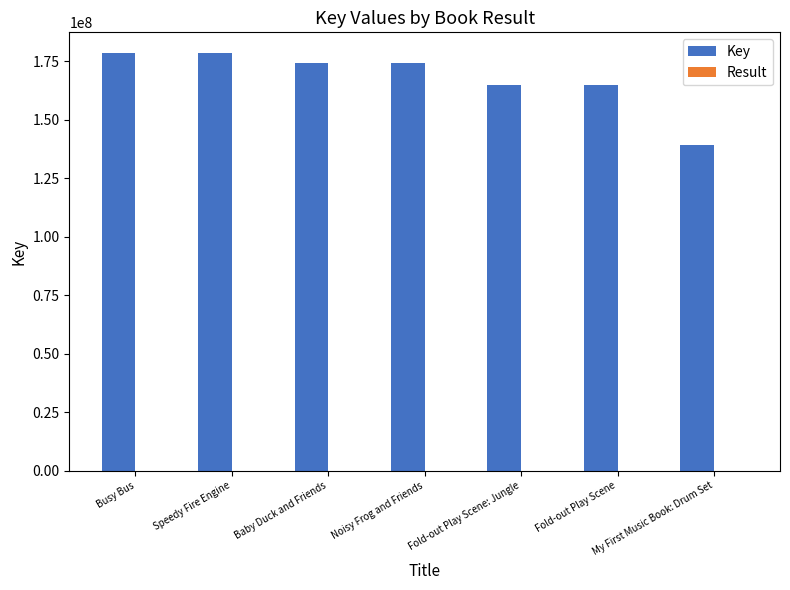

Which series changed the most between Speedy Fire Engine and My First Music Book: Drum Set?

Key